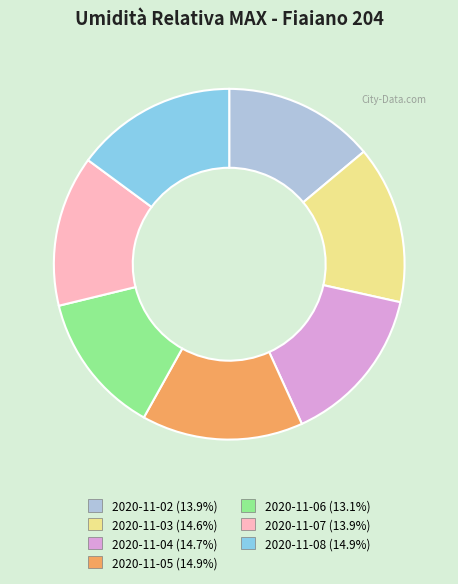

Which category has the smallest portion of the pie?

2020-11-06